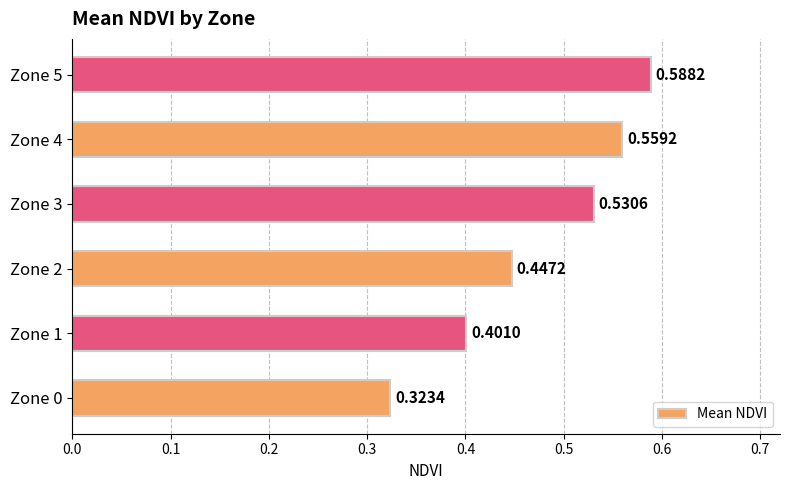

What is the sum of the values at Zone 1 and Zone 5?

1.0